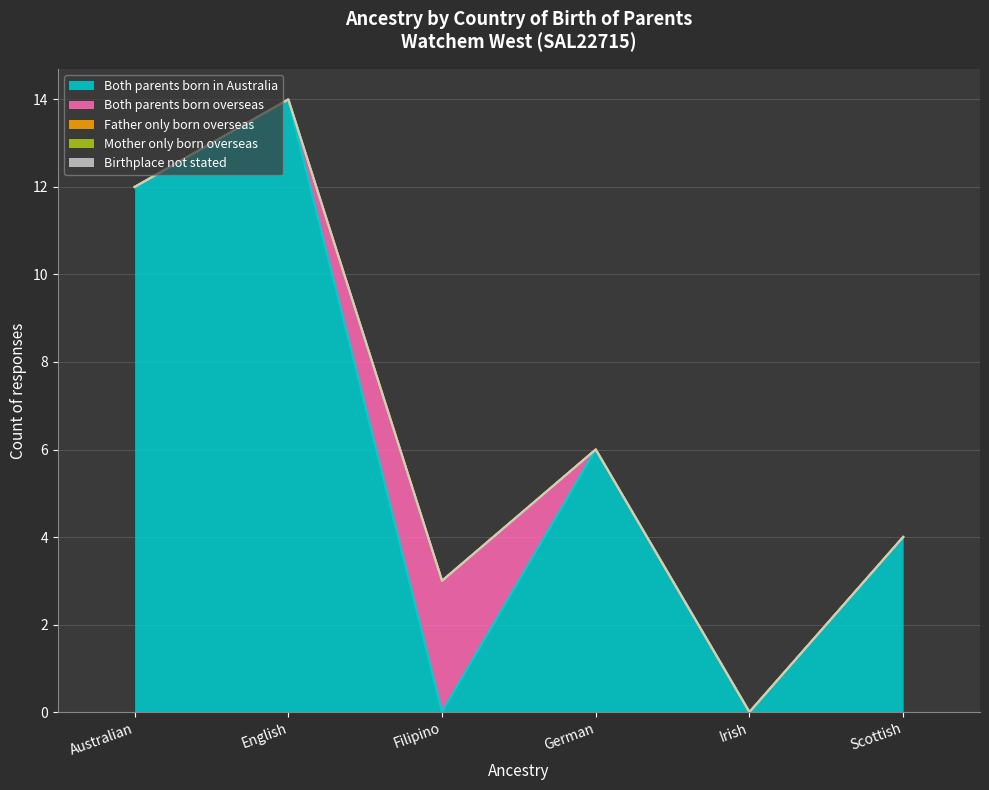

Does the chart display data point markers on the line(s)?

No